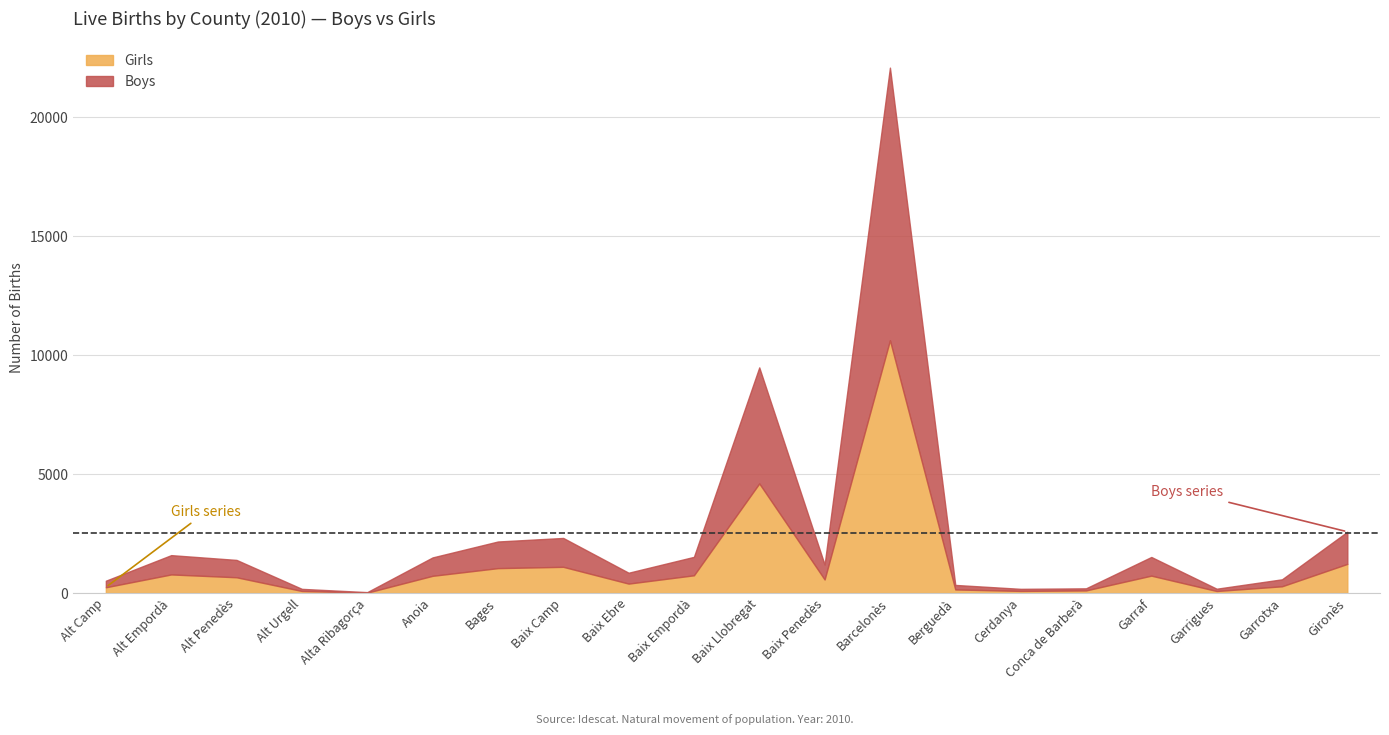

Where do Boys and Girls first cross each other?

Berguedà and Cerdanya